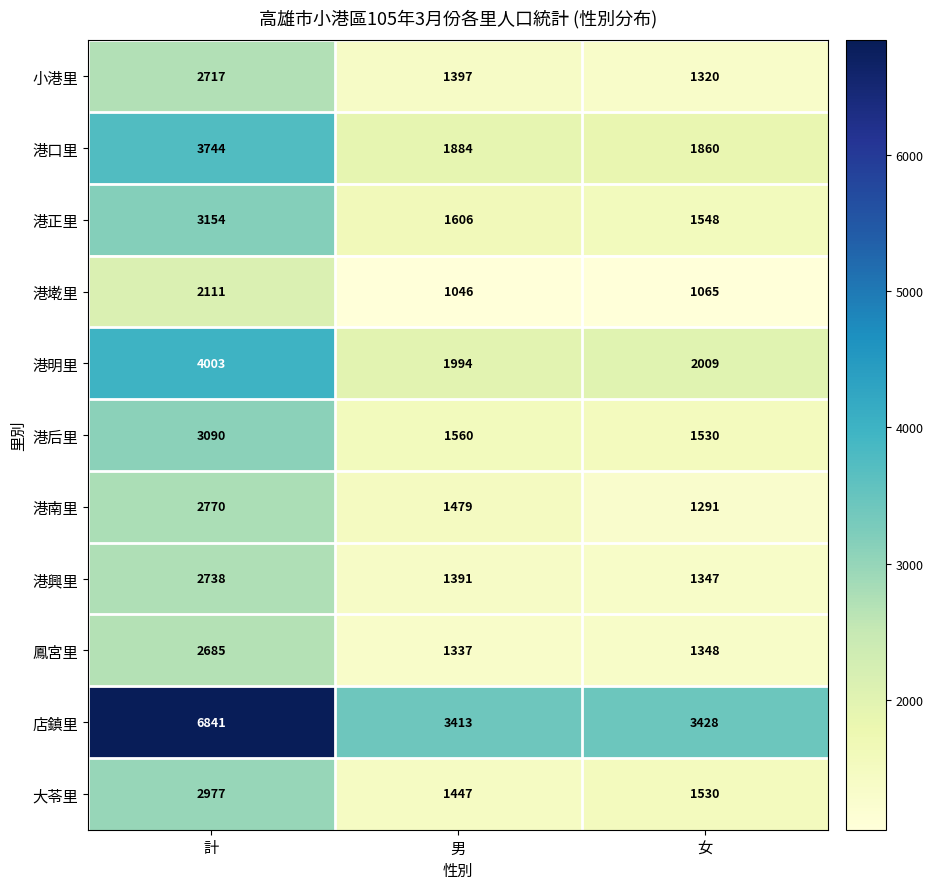

Which series changed the most between 計 and 女?

店鎮里